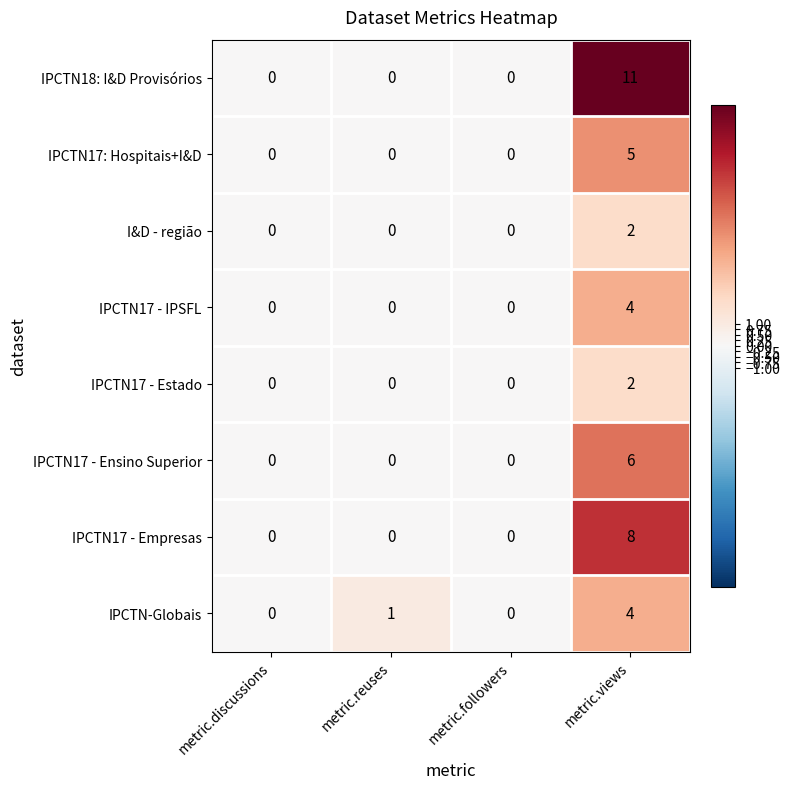

At which category is the sum across all series the highest?

metric.views